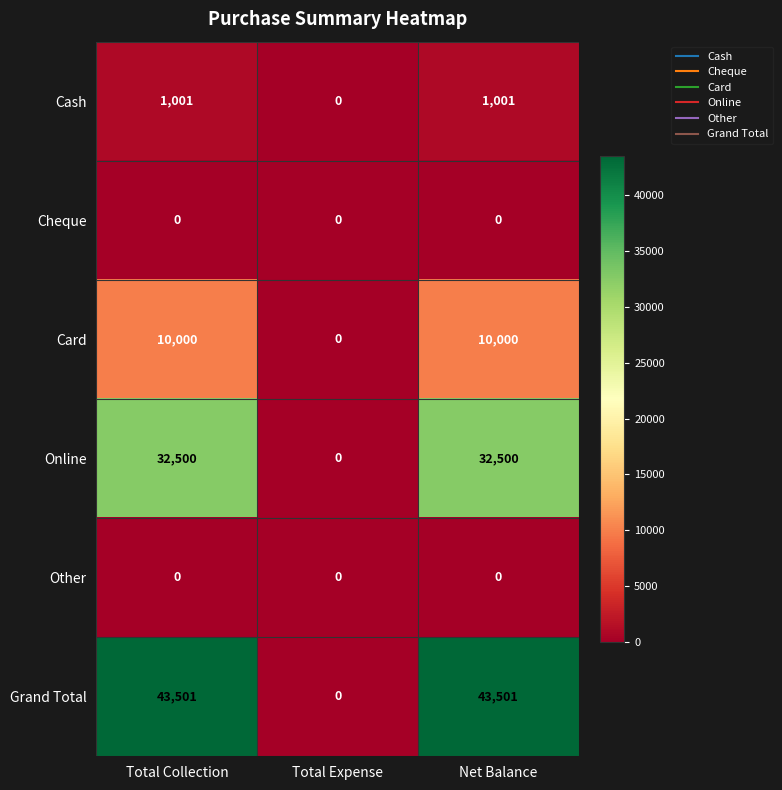

Which series has the largest total across all categories?

Grand Total